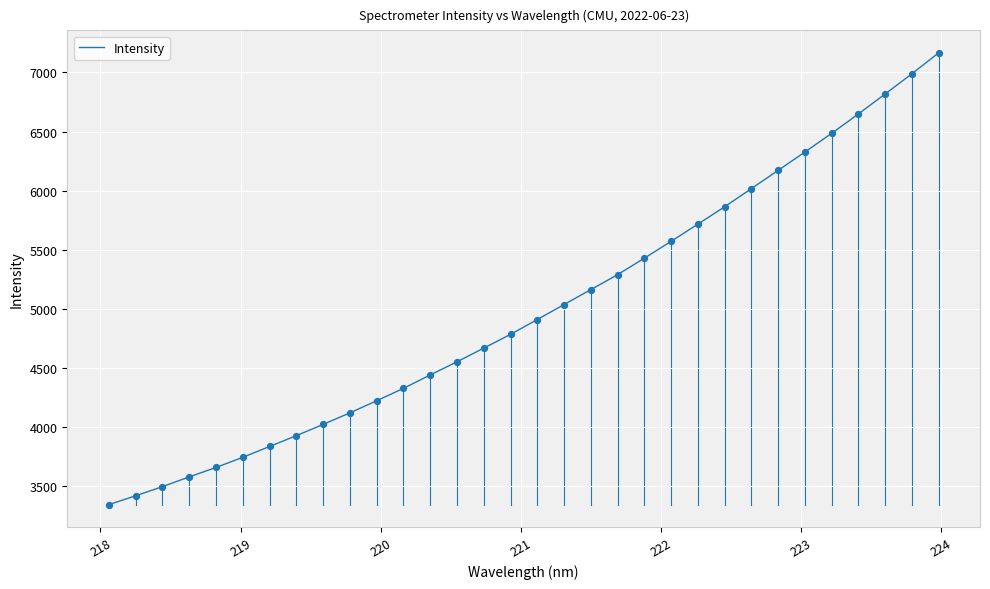

What is the smallest value displayed?

3341.4